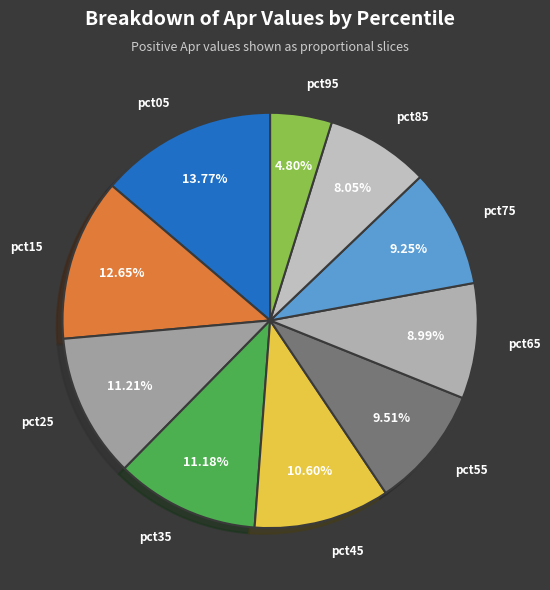

To the nearest percent, what percentage of the pie is pct15?

13%